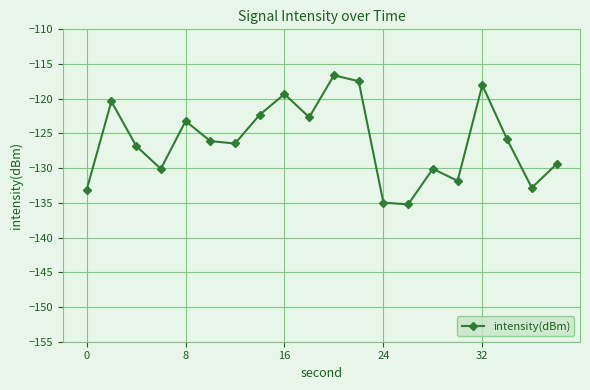

What is the minimum value shown in the chart?

-135.2